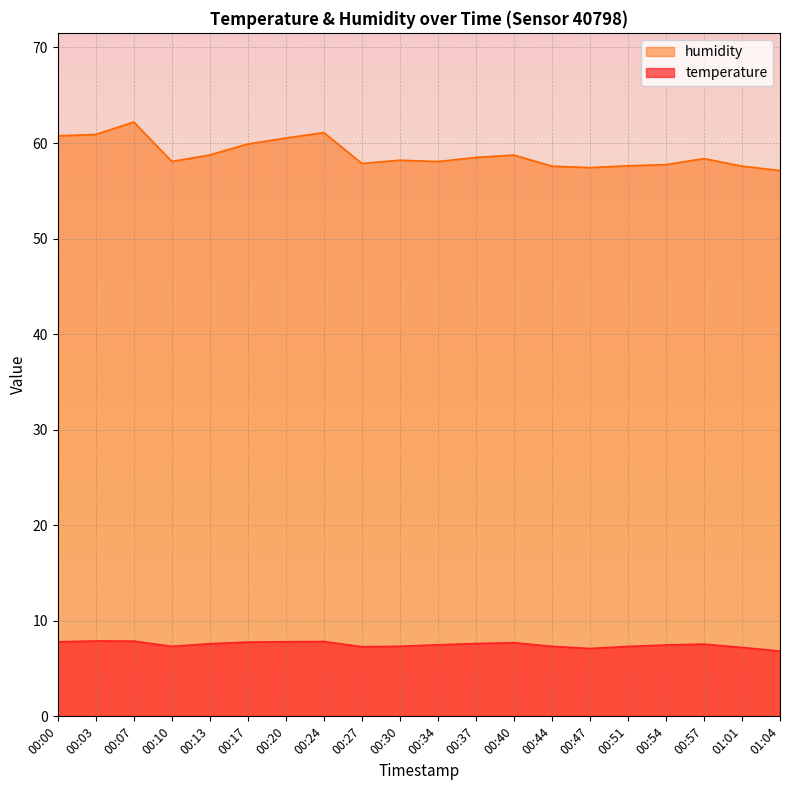

True or false: humidity and temperature intersect in this chart.

False